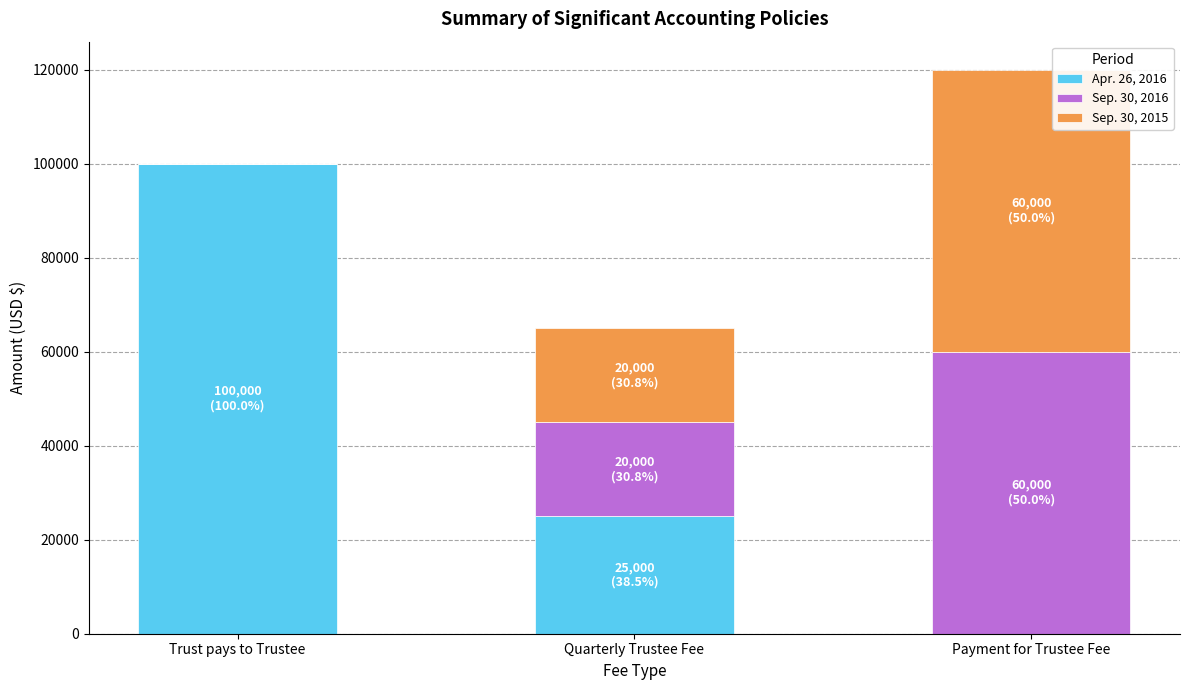

At which category is the sum across all series the highest?

Payment for Trustee Fee